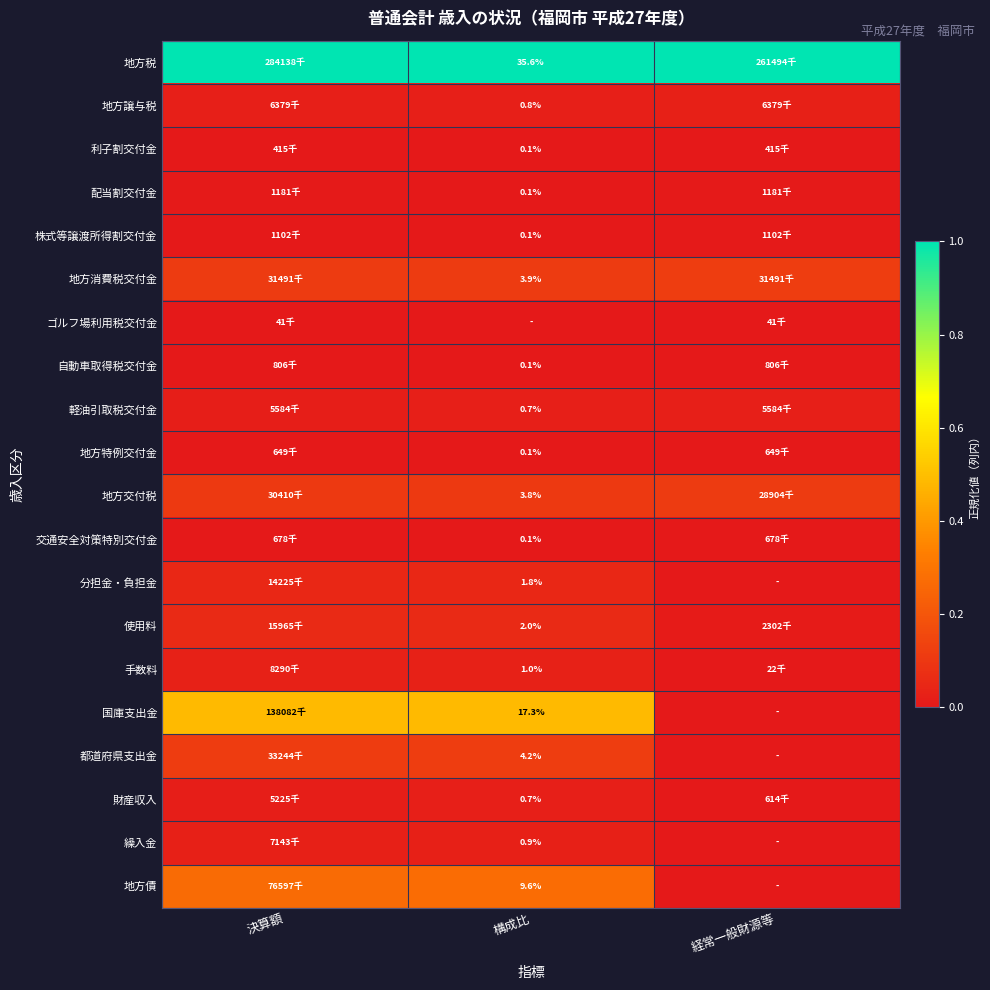

At which category is the sum across all series the highest?

構成比